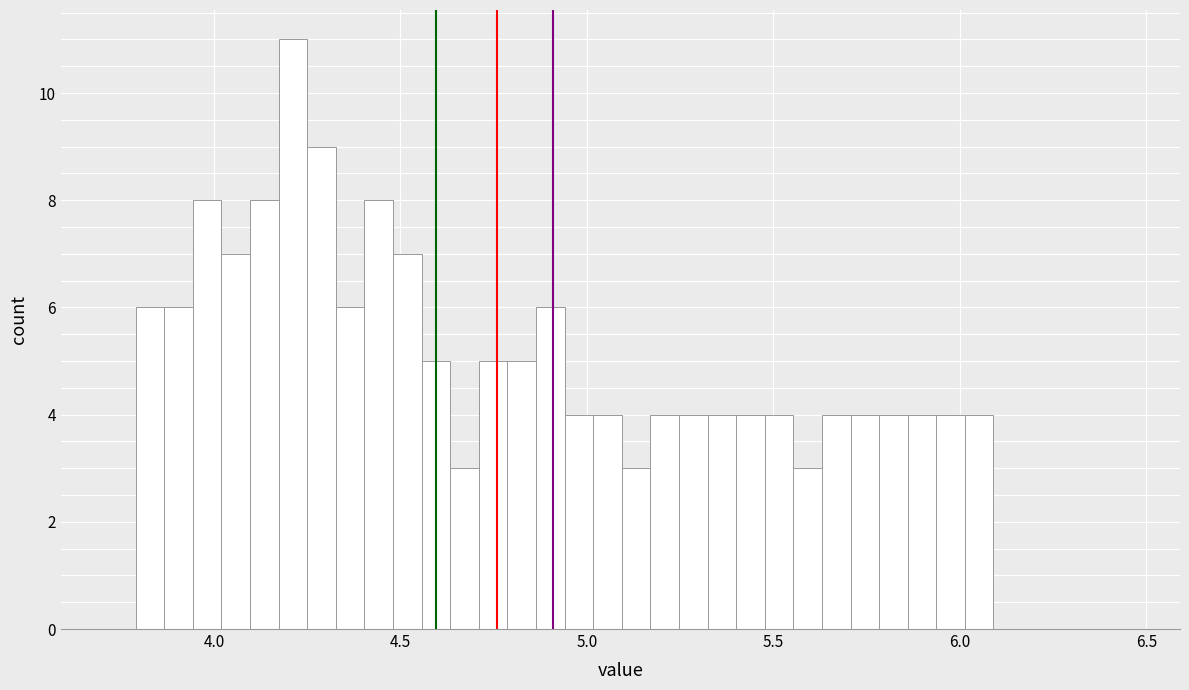

Read against the x-axis, roughly where is the centre of the tallest bar?

4.20